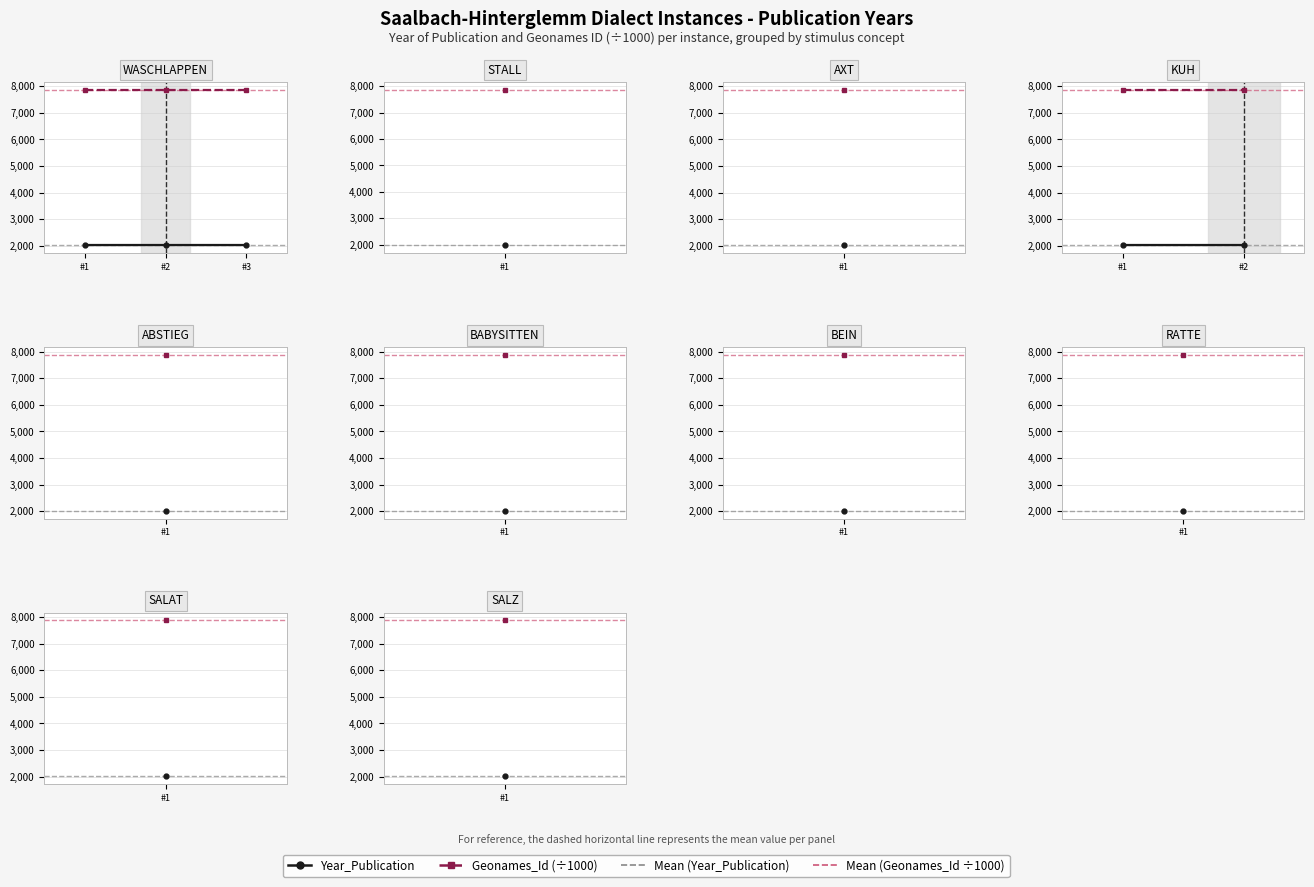

What is the difference between the highest and lowest values at #1?

5850.2